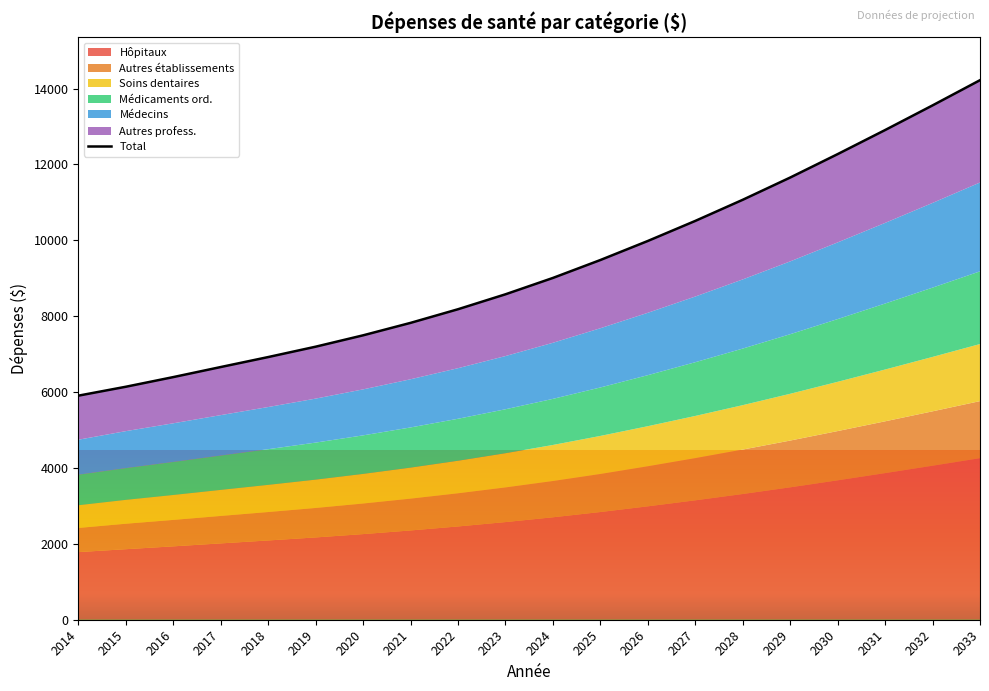

Does the chart display data point markers on the line(s)?

No